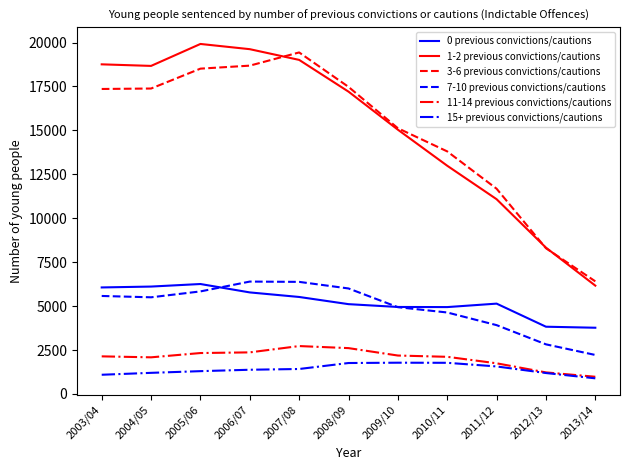

What is the difference between the maximum and second lowest values in the 7-10 previous convictions/cautions series?

3572